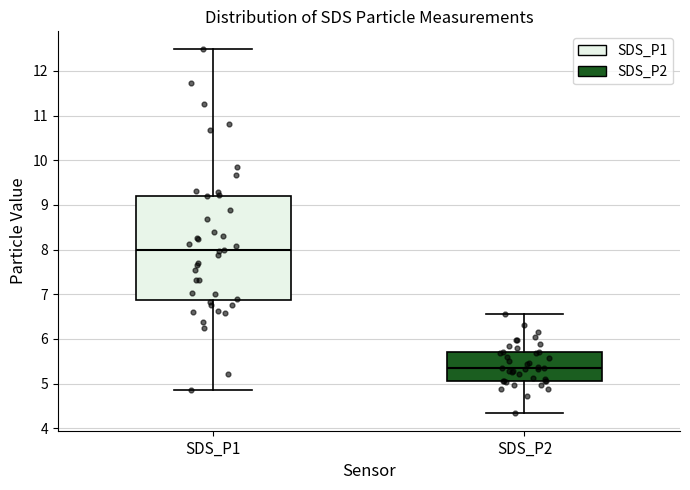

Which box has the highest median line?

SDS_P1